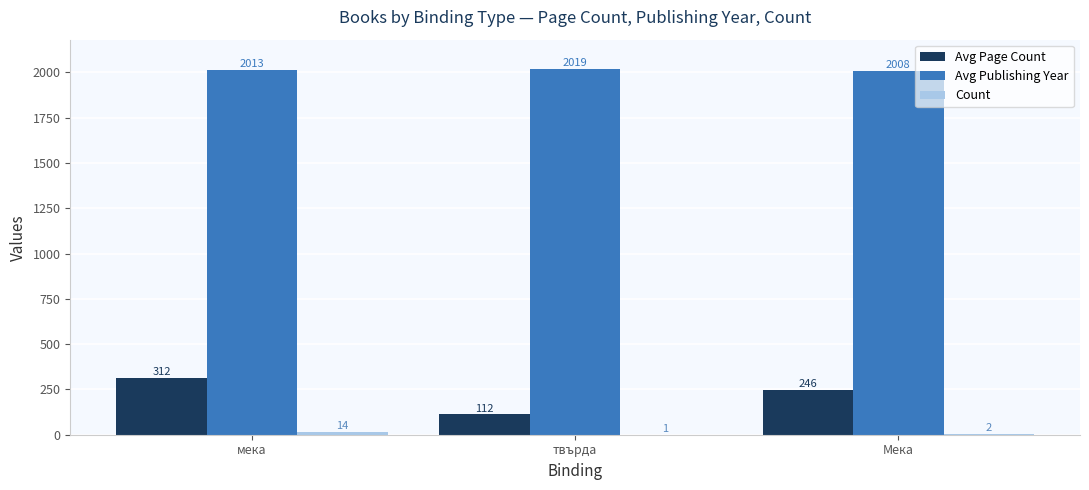

At which category is the sum across all series the highest?

мека